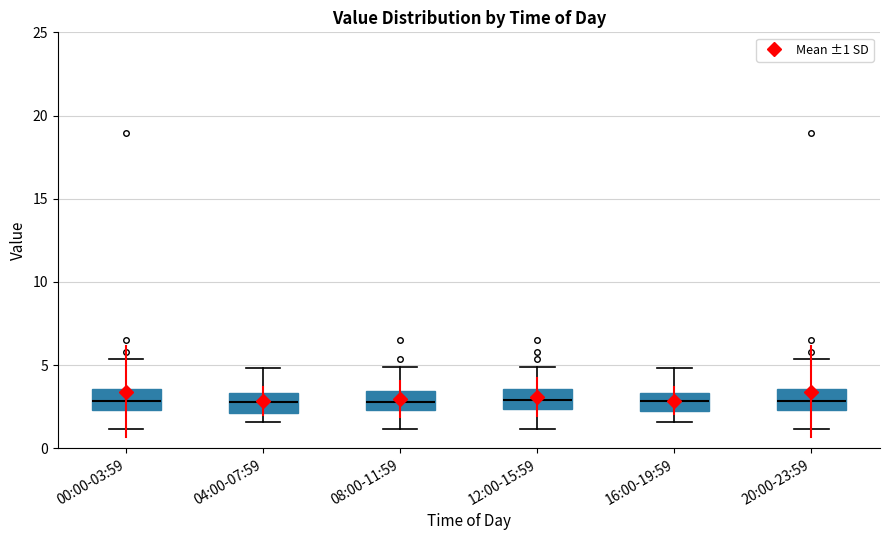

Where does the median line of the box for 04:00-07:59 sit on the y-axis? The values are not printed on the chart, so give them approximately, as read against the axis.

3.0